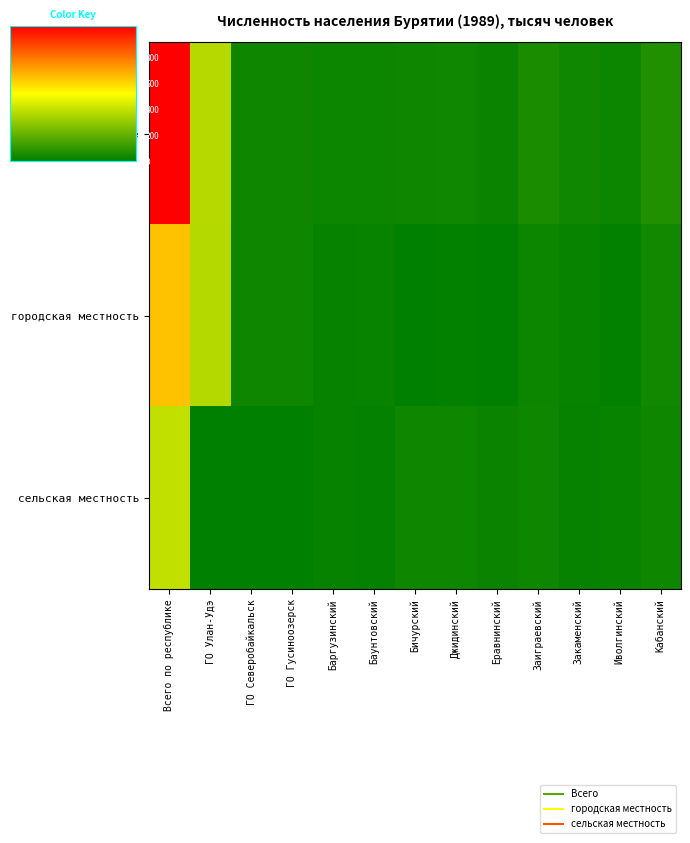

Which label corresponds to the largest value in the chart?

Всего по республике